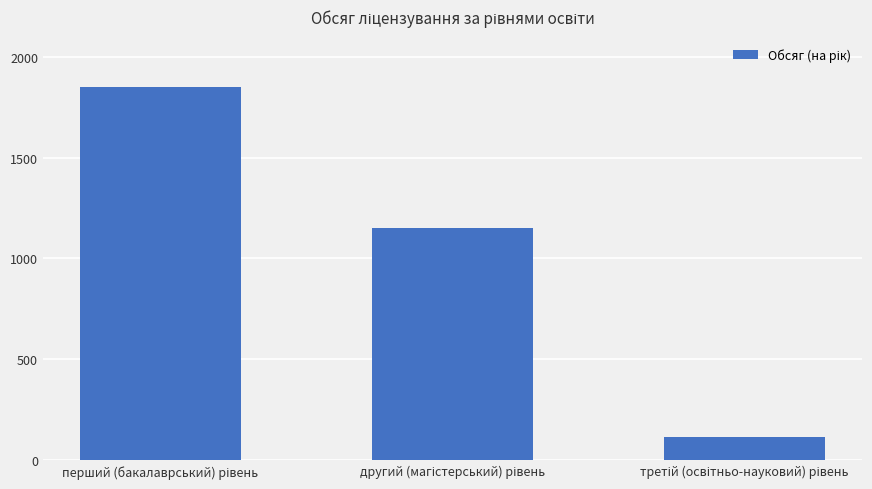

What is the value of the 1st bar from the left?

1850